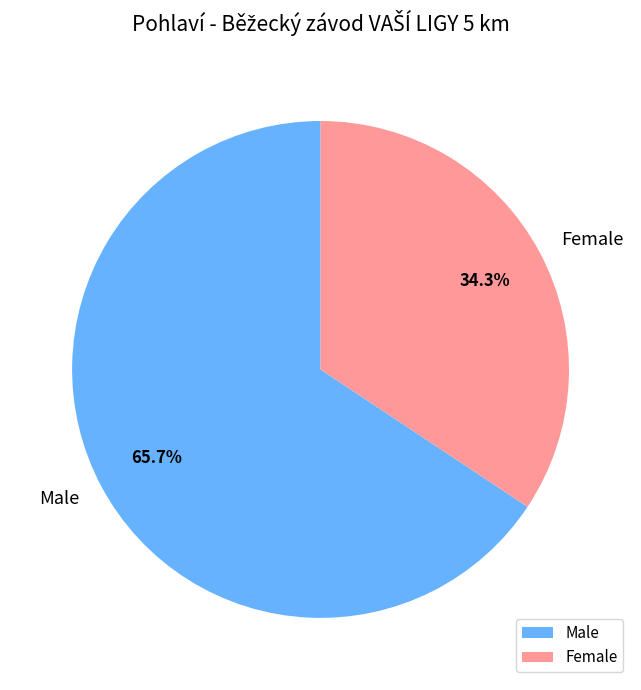

Is it true that Male is 66% of the pie?

True